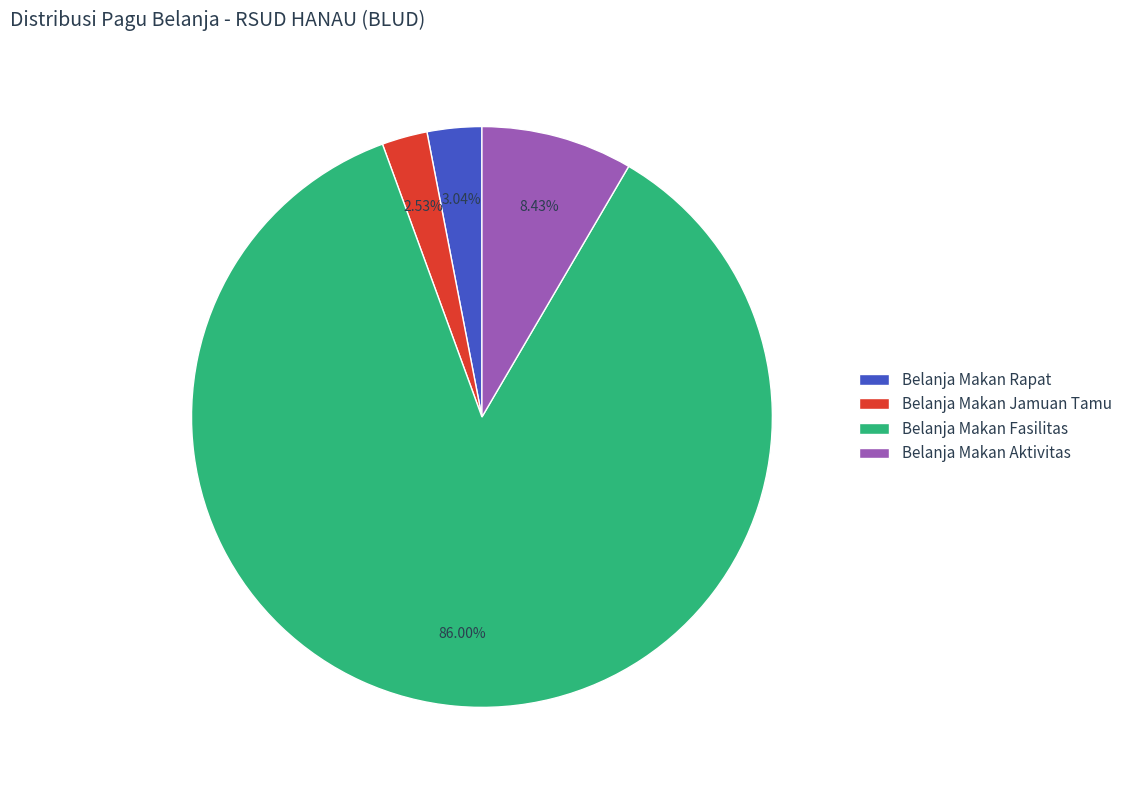

What is the largest slice in the pie chart?

Belanja Makan Fasilitas